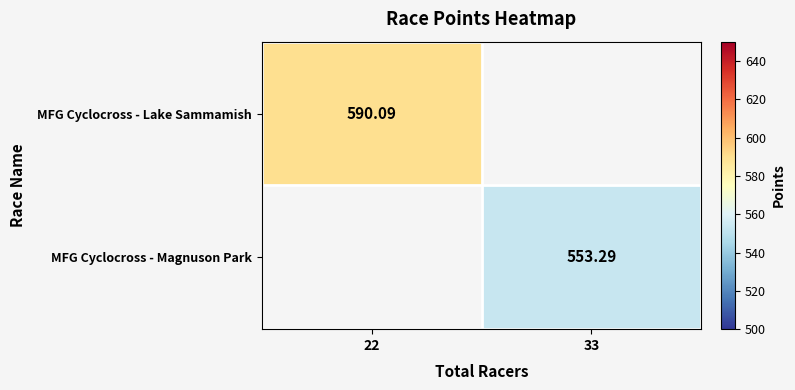

At which label is MFG Cyclocross - Lake Sammamish closest to 590?

22